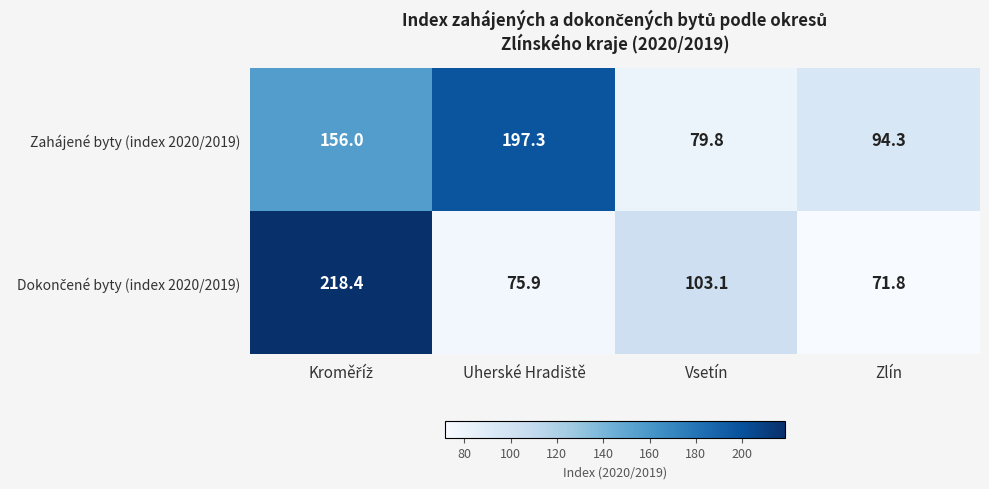

The value of Zahájené byty (index 2020/2019) at Zlín is 23.0. True or false?

False